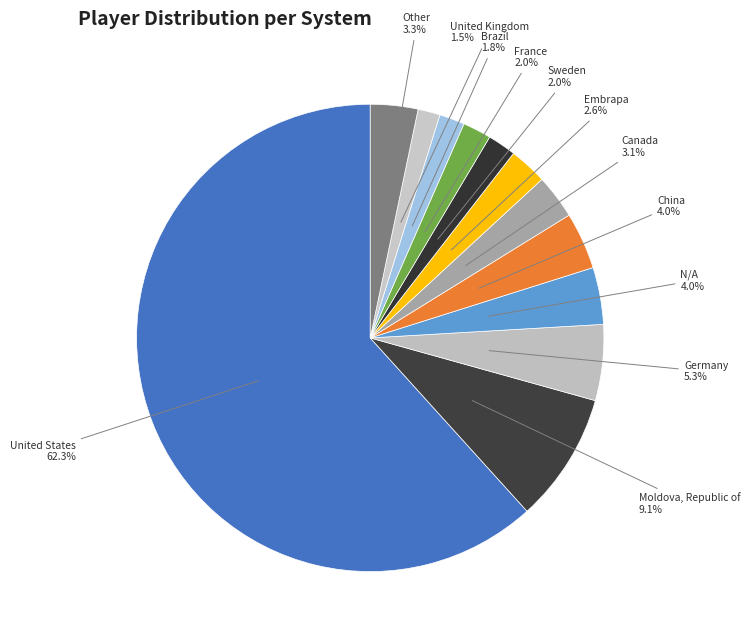

Is there any slice that represents more than half of the pie?

Yes